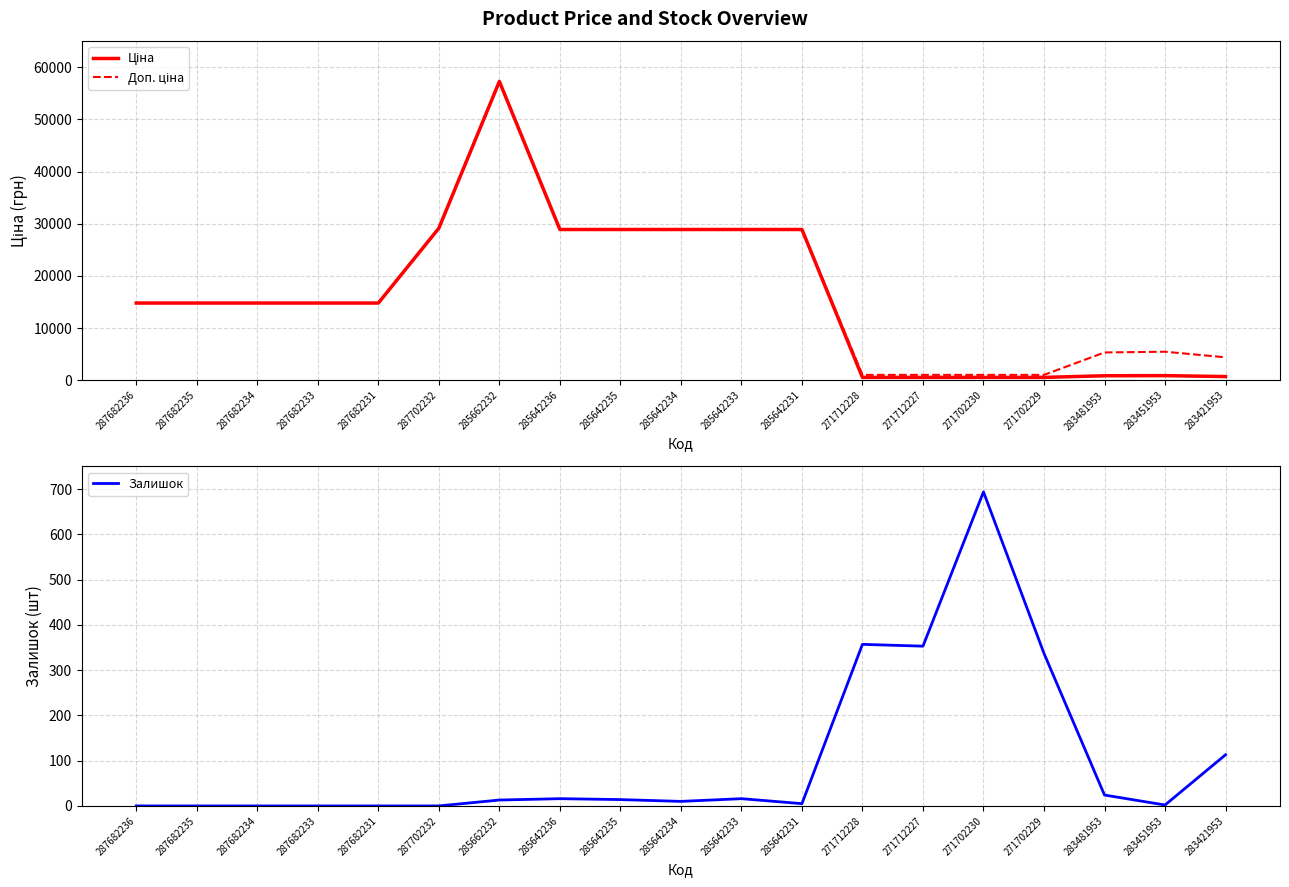

Which has a higher value, 271702229 or 285642235?

285642235